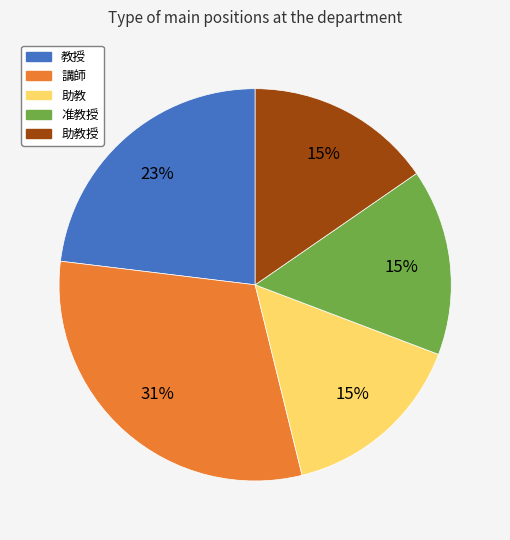

Is there a majority slice in this chart?

No